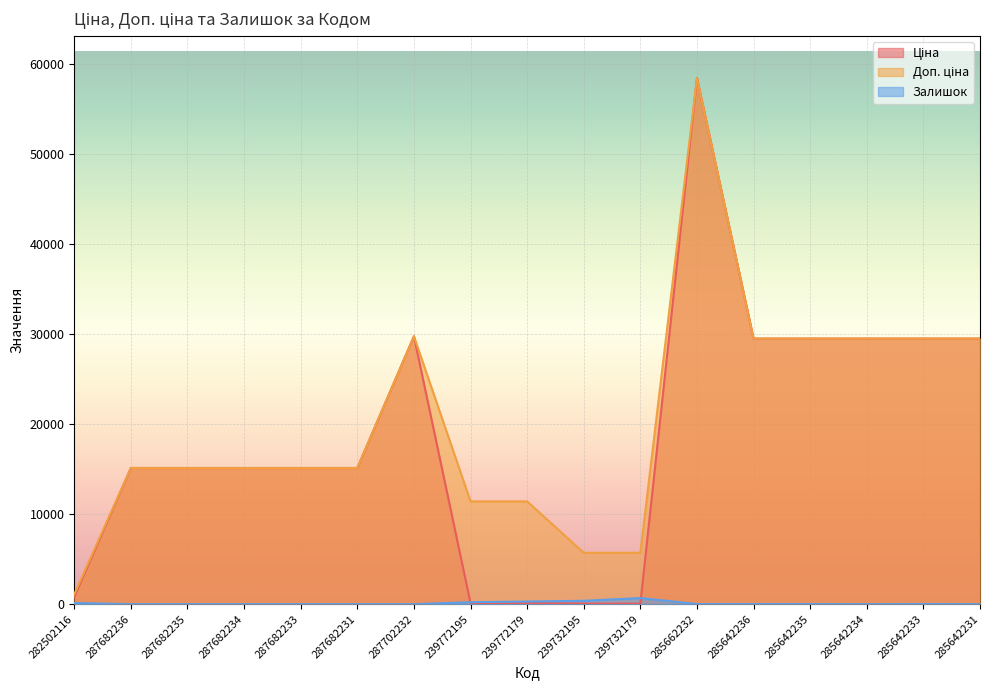

What is the spread (max minus min) of values at 287682236?

15120.0